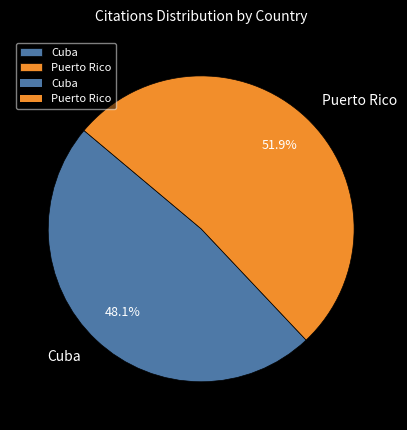

Which has a higher value, Cuba or Puerto Rico?

Puerto Rico